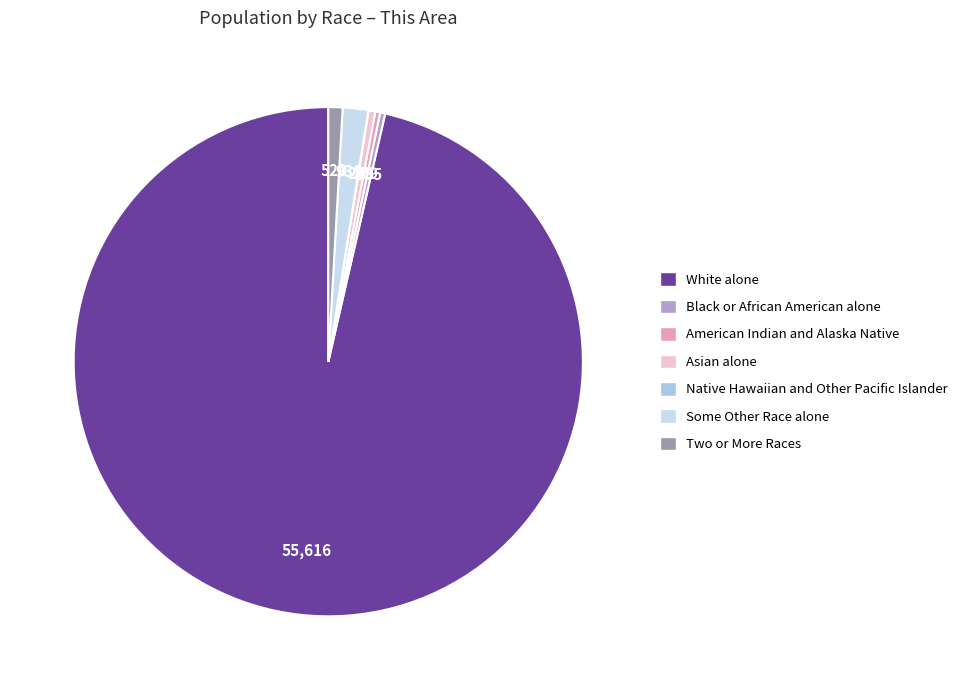

Which category has the smallest portion of the pie?

Native Hawaiian and Other Pacific Islander